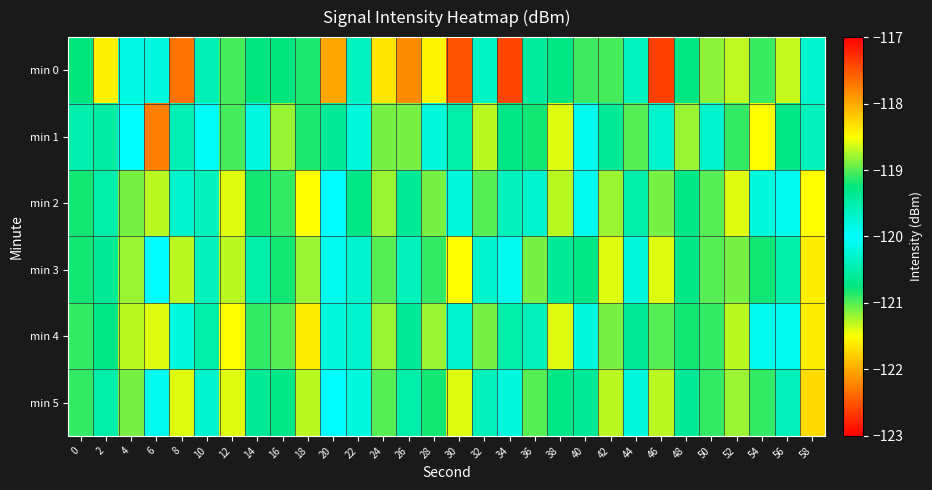

Reading left to right, extract all data points from this chart.

min 0: 0=-120.8	2=-121.6	4=-119.8	6=-120.2	8=-122.3	10=-119.6	12=-119.0	14=-119.3	16=-120.8	18=-119.2	20=-118.0	22=-120.4	24=-118.4	26=-117.8	28=-118.4	30=-117.5	32=-120.3	34=-122.6	36=-120.6	38=-120.7	40=-120.9	42=-119.0	44=-120.4	46=-117.4	48=-120.7	50=-118.8	52=-118.7	54=-119.1	56=-121.3	58=-119.7
min 1: 0=-120.5	2=-119.5	4=-120.0	6=-122.3	8=-120.5	10=-120.0	12=-121.0	14=-119.8	16=-121.2	18=-120.8	20=-120.6	22=-119.8	24=-118.9	26=-121.1	28=-120.2	30=-119.5	32=-121.3	34=-120.7	36=-119.2	38=-118.6	40=-120.1	42=-119.4	44=-121.0	46=-120.3	48=-118.8	50=-119.7	52=-120.9	54=-121.5	56=-119.3	58=-120.4
min 2: 0=-119.2	2=-120.5	4=-121.1	6=-118.7	8=-120.3	10=-119.6	12=-121.4	14=-120.8	16=-119.1	18=-118.5	20=-120.0	22=-119.3	24=-121.2	26=-120.6	28=-118.9	30=-119.8	32=-121.0	34=-120.4	36=-119.7	38=-121.3	40=-120.1	42=-118.8	44=-119.5	46=-121.1	48=-120.7	50=-119.0	52=-118.6	54=-120.2	56=-119.9	58=-121.5
min 3: 0=-120.8	2=-119.4	4=-121.2	6=-120.0	8=-118.7	10=-119.6	12=-121.3	14=-120.5	16=-119.2	18=-118.8	20=-120.1	22=-119.7	24=-121.0	26=-120.4	28=-119.1	30=-118.5	32=-120.3	34=-119.9	36=-121.1	38=-120.6	40=-119.3	42=-118.6	44=-120.2	46=-121.4	48=-120.7	50=-119.0	52=-118.9	54=-120.8	56=-119.5	58=-121.6
min 4: 0=-119.1	2=-120.7	4=-121.3	6=-118.6	8=-120.2	10=-119.5	12=-121.5	14=-120.9	16=-119.0	18=-118.4	20=-119.8	22=-120.3	24=-121.2	26=-120.6	28=-118.8	30=-119.7	32=-121.1	34=-120.5	36=-119.6	38=-121.4	40=-120.2	42=-118.9	44=-119.4	46=-121.0	48=-120.8	50=-119.1	52=-118.7	54=-120.1	56=-119.9	58=-121.6
min 5: 0=-120.9	2=-119.5	4=-121.1	6=-119.9	8=-118.6	10=-119.7	12=-121.4	14=-120.6	16=-119.3	18=-118.7	20=-120.0	22=-119.8	24=-121.0	26=-120.5	28=-119.2	30=-118.6	32=-120.4	34=-119.8	36=-121.0	38=-120.7	40=-119.4	42=-118.7	44=-120.2	46=-121.3	48=-120.6	50=-119.1	52=-118.8	54=-120.9	56=-119.6	58=-121.7